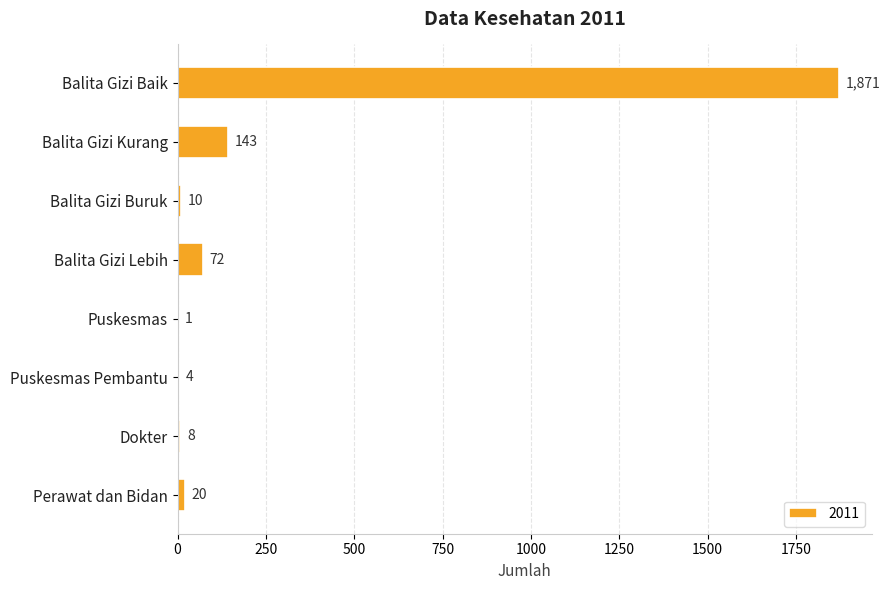

What is the maximum value shown in the chart?

1871